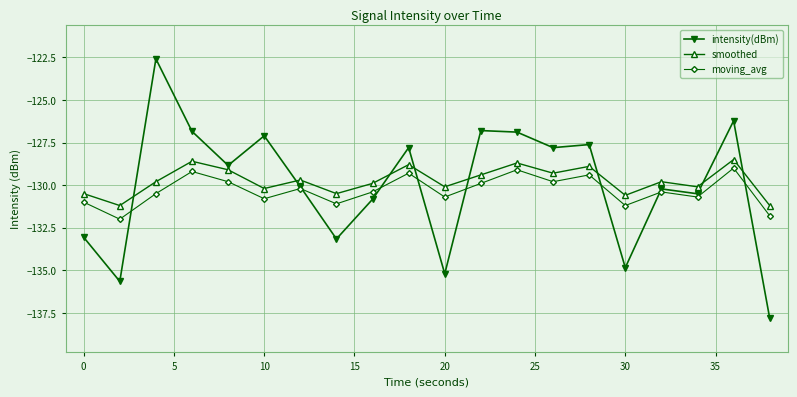

How many distinct data groups are displayed?

3